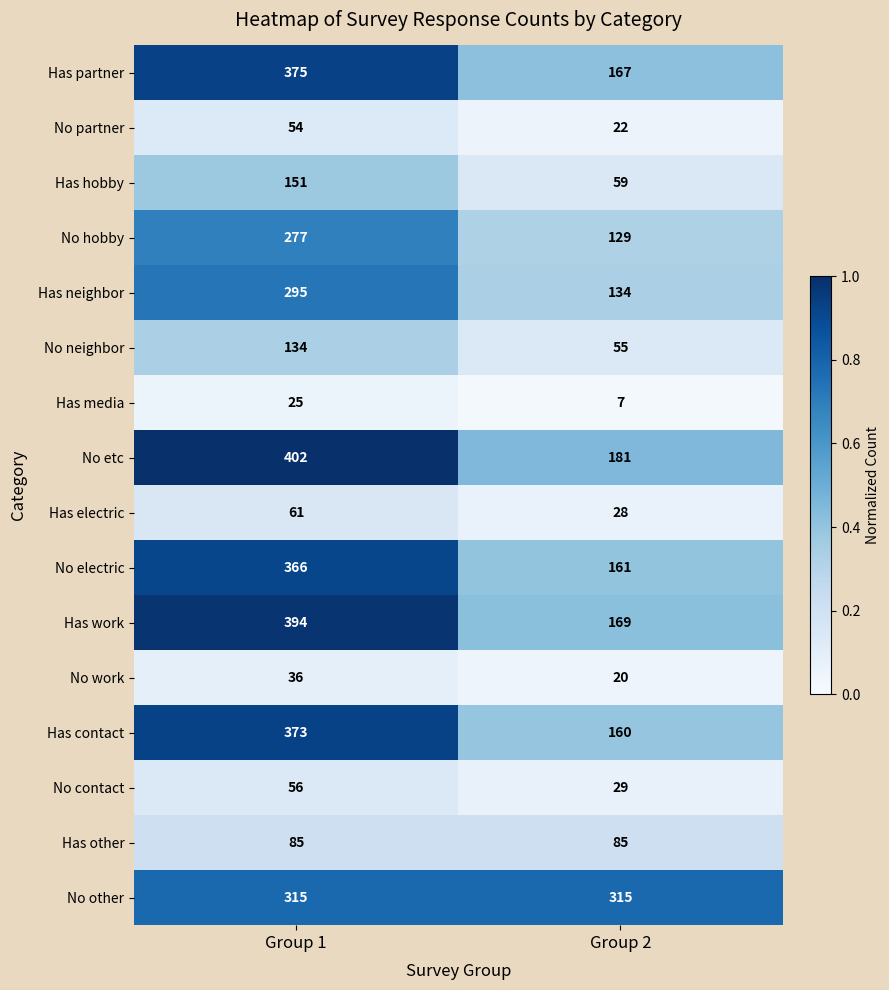

True or false: No etc has a value of 181 at Group 2.

True